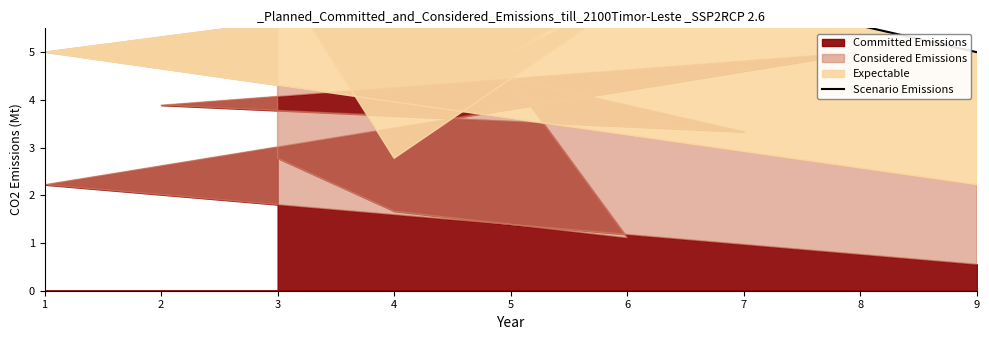

Reading left to right, what are all the values shown in this chart?

10.0	6.7	8.3	6.7	8.3	12.2	8.3	9.4	5.0